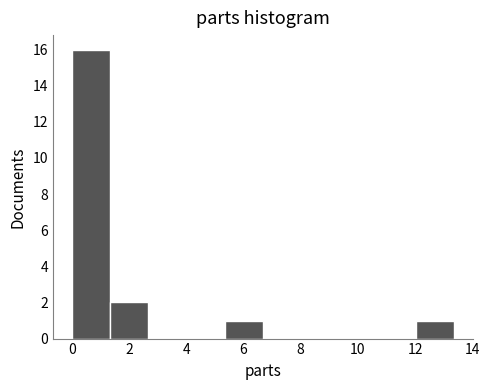

How tall is the bar that spans 0.0 to 1.4 on the x-axis? Neither the bar edges nor the heights are printed on the chart, so give them approximately, as read against the axes.

16